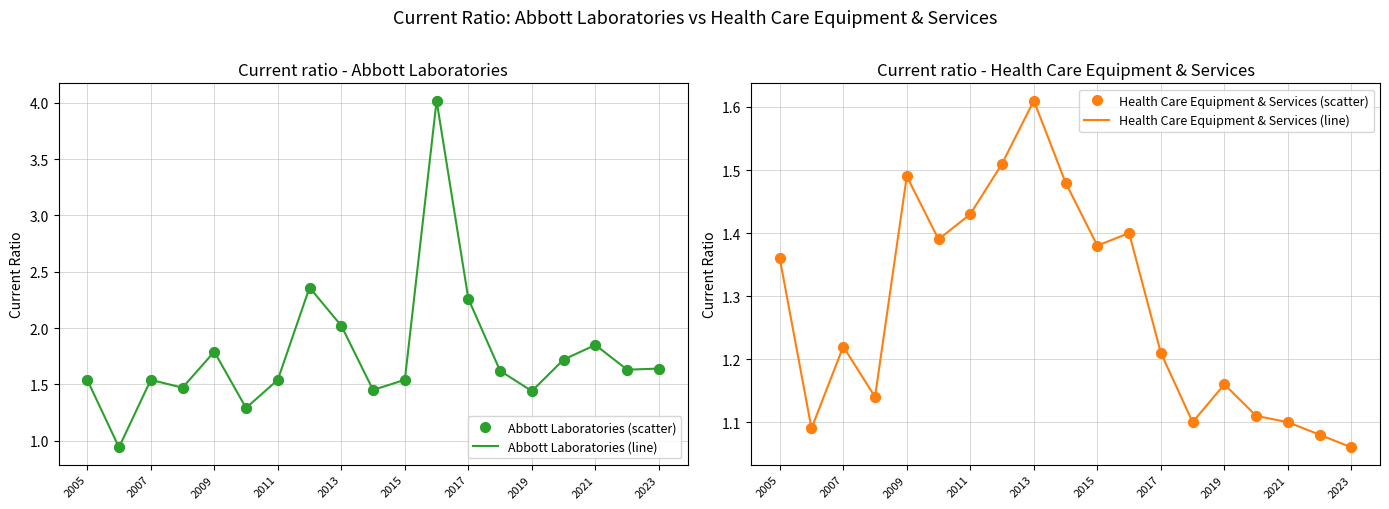

Which series contains the highest Y value?

Abbott Laboratories